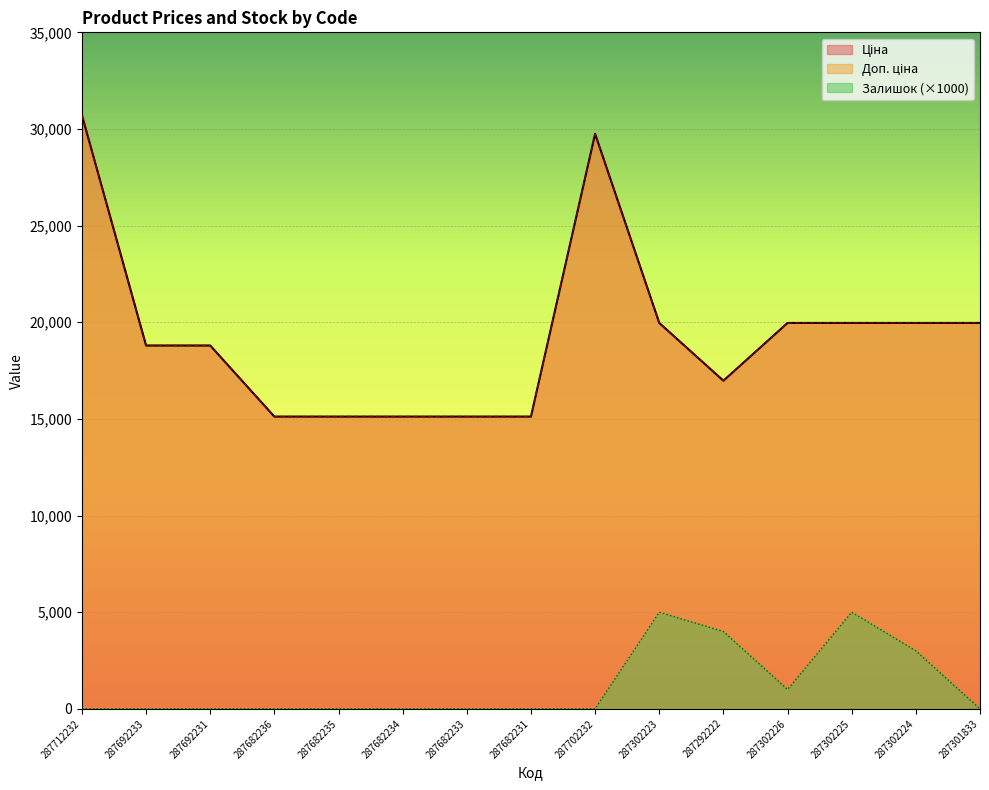

The value of Ціна at 287682233 is 15120.0. True or false?

True